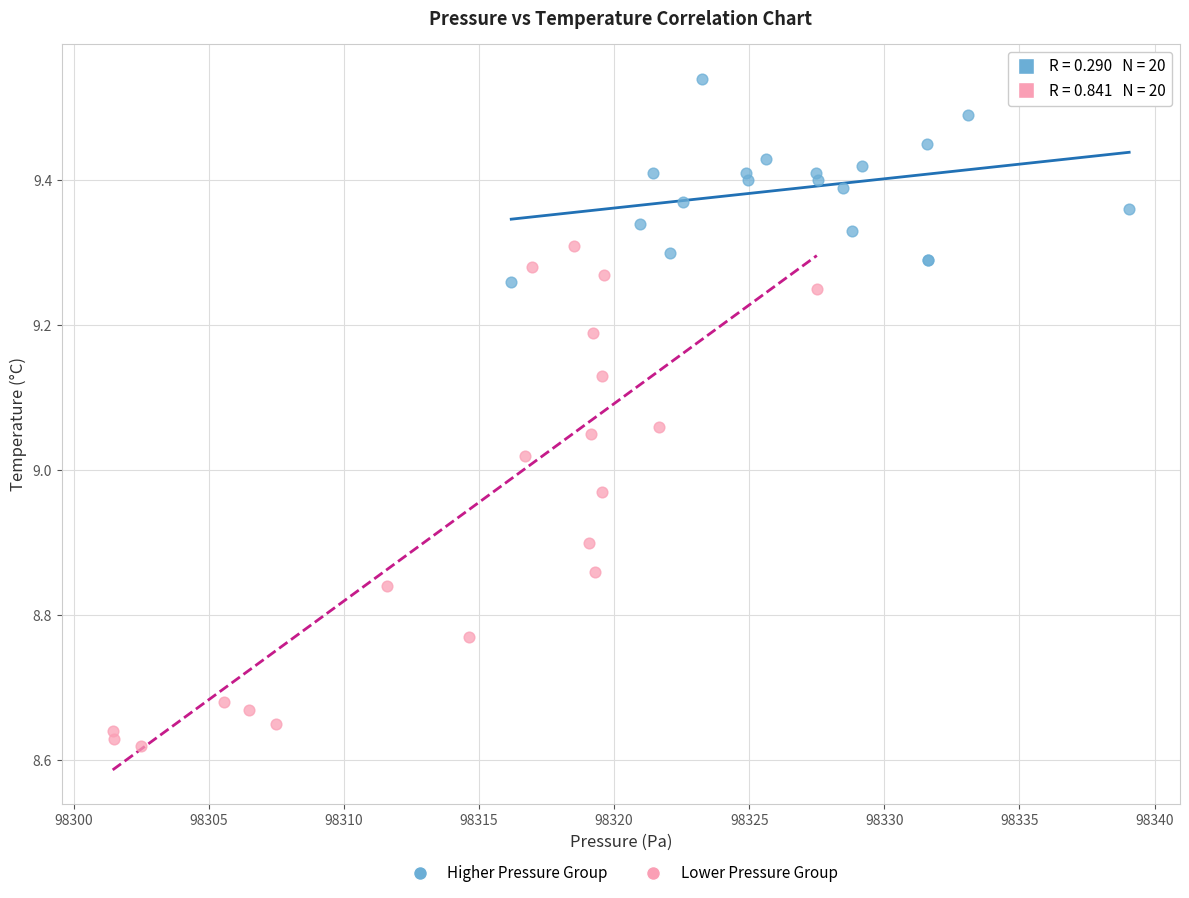

What are all the series names shown in the legend?

Higher Pressure Group, Lower Pressure Group